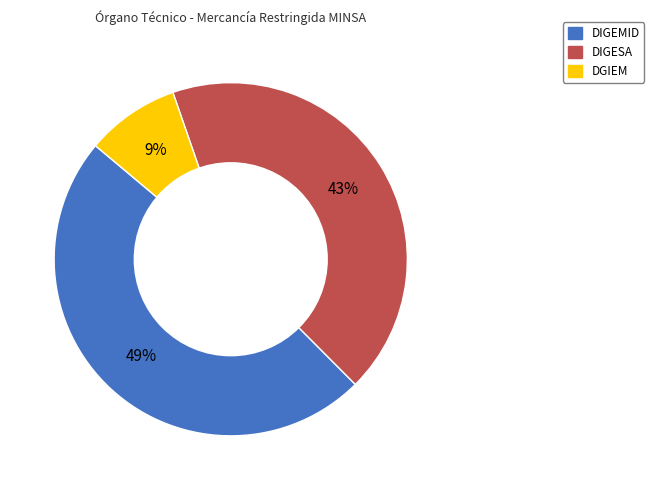

How many segments does this pie chart have?

3